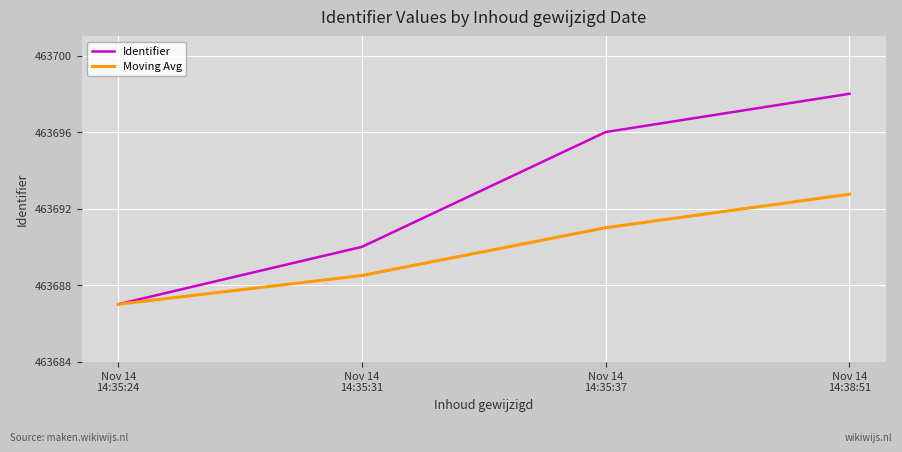

True or false: Moving Avg has more than 2 points higher than both neighbors.

False